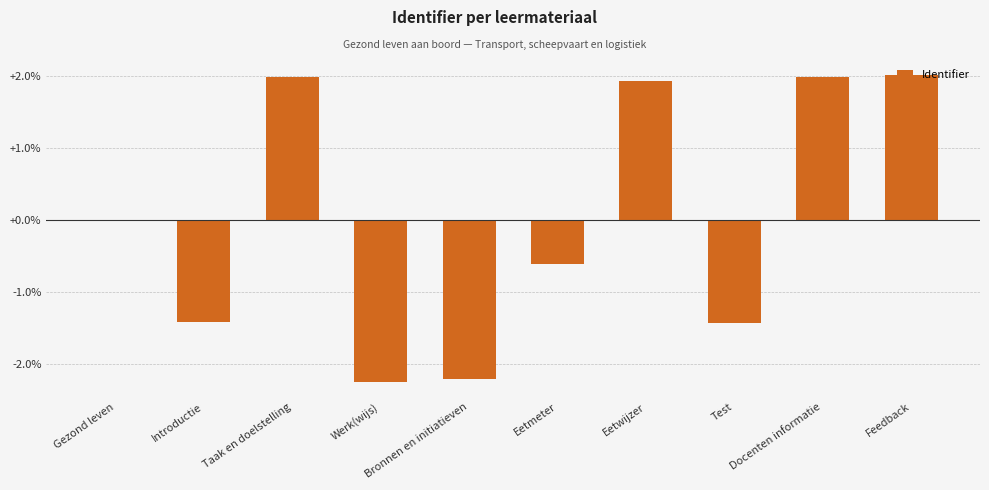

What is the greatest value displayed?

2.0